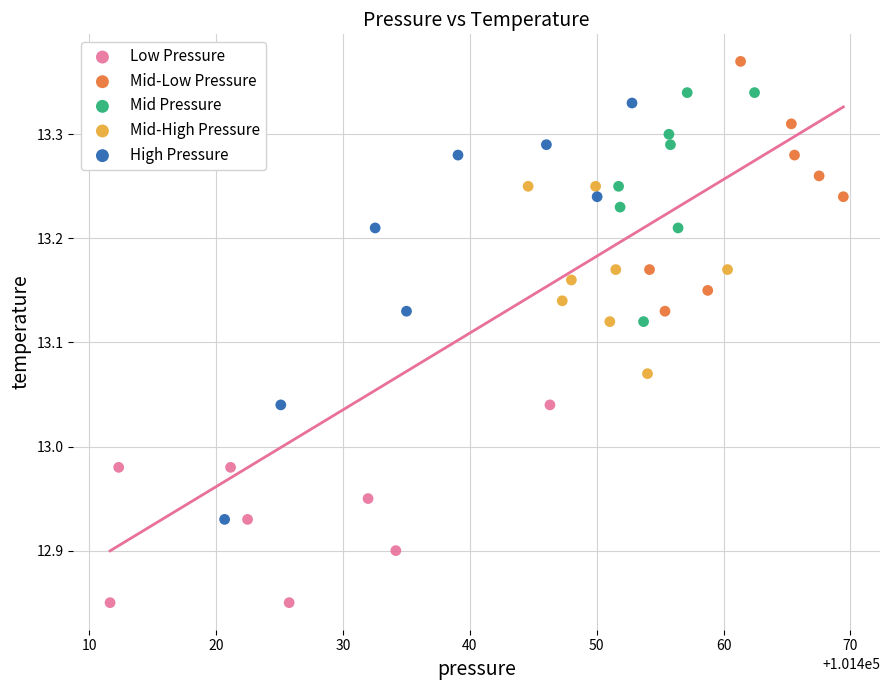

Which series contains the highest Y value?

Mid-Low Pressure